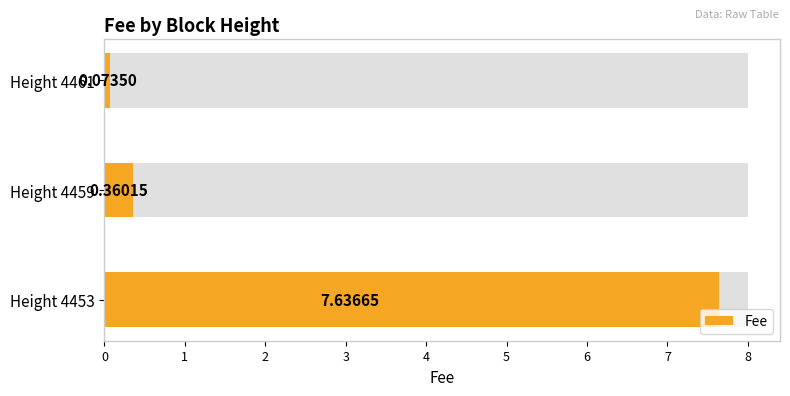

List the labels in order of value, smallest first.

Height 4461, Height 4459, Height 4453